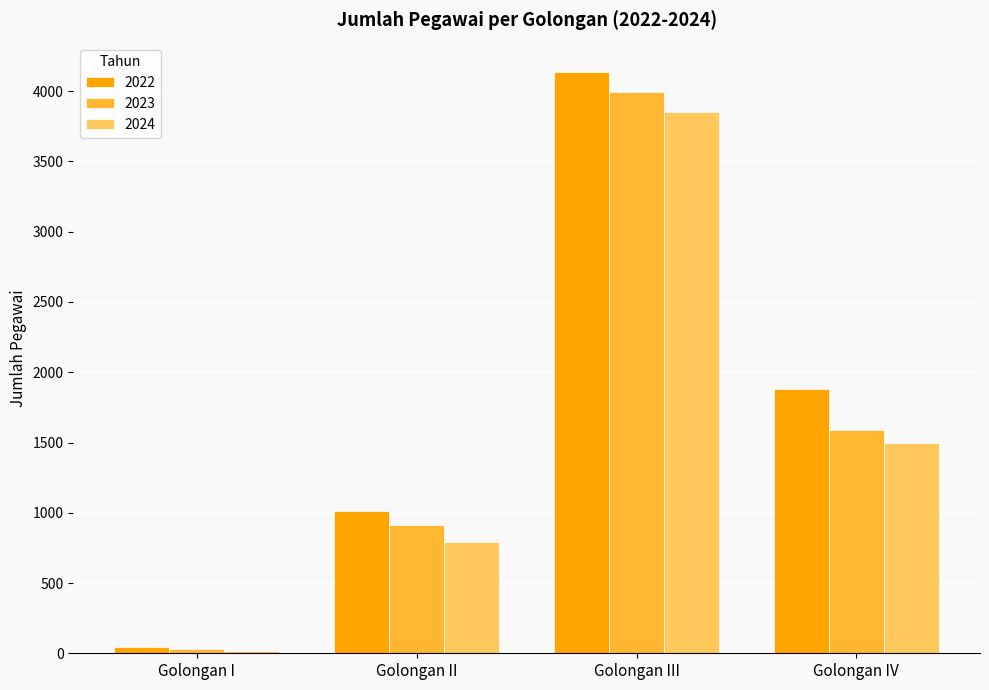

At which category does the chart reach its peak across all series?

Golongan III